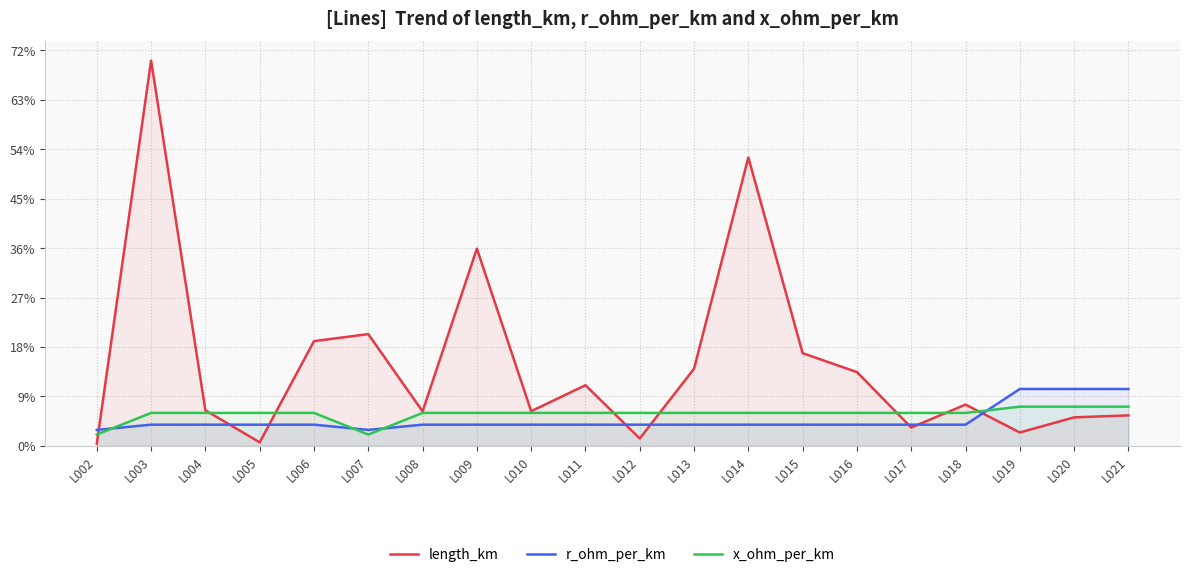

The value of r_ohm_per_km at L002 is 0.1. True or false?

False